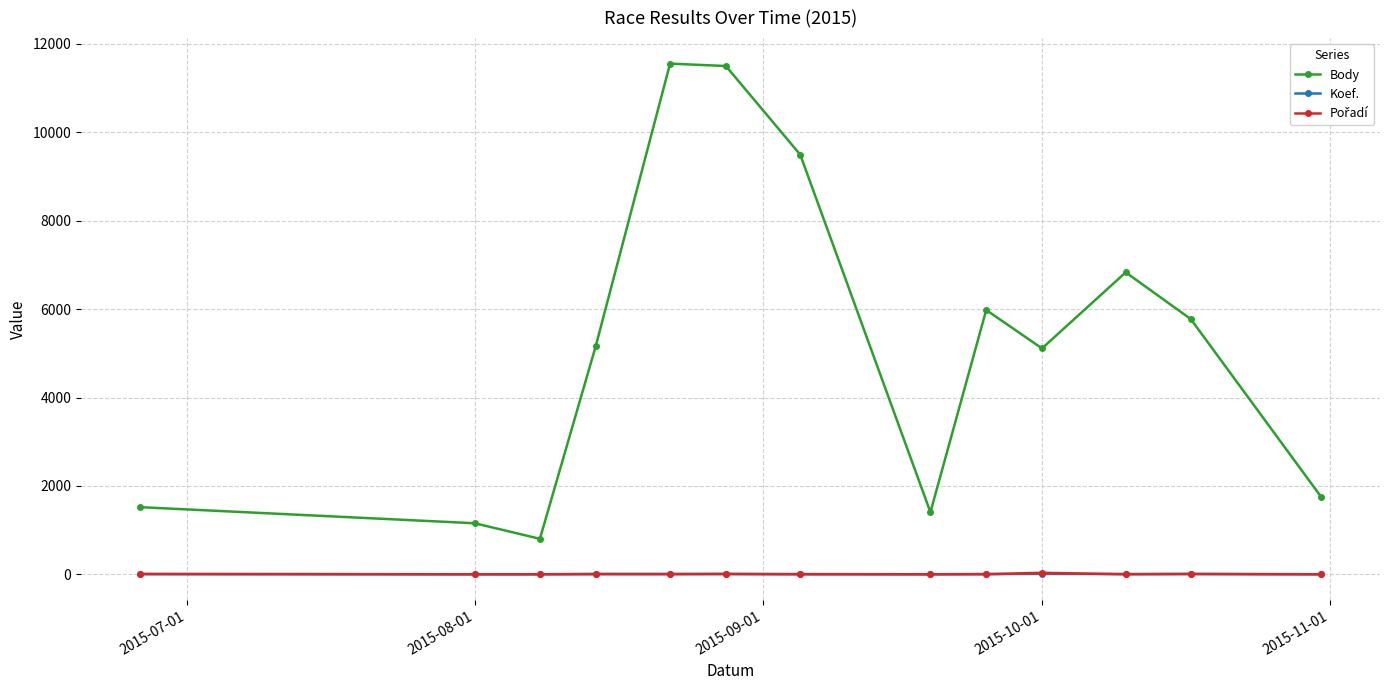

Which series has the largest total across all categories?

Body